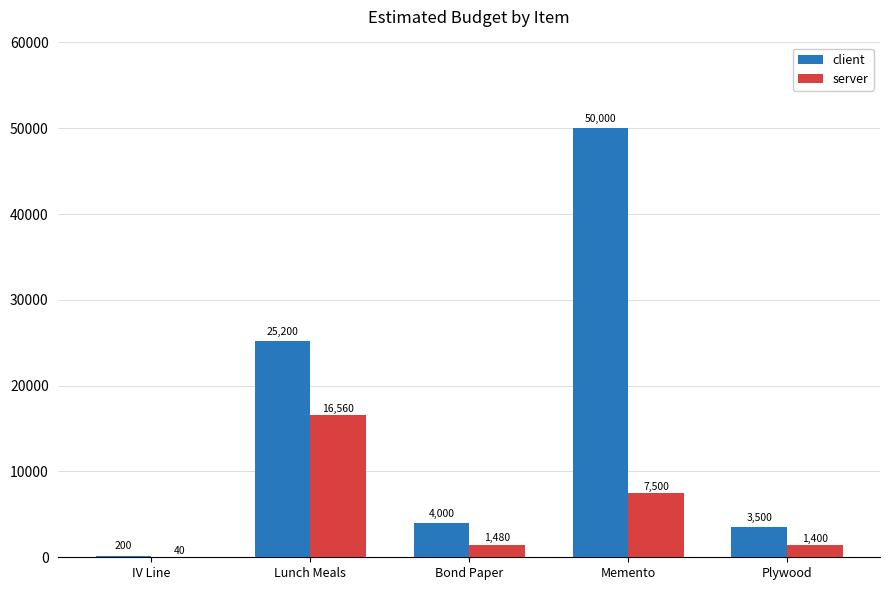

At which category does the chart reach its peak across all series?

Memento